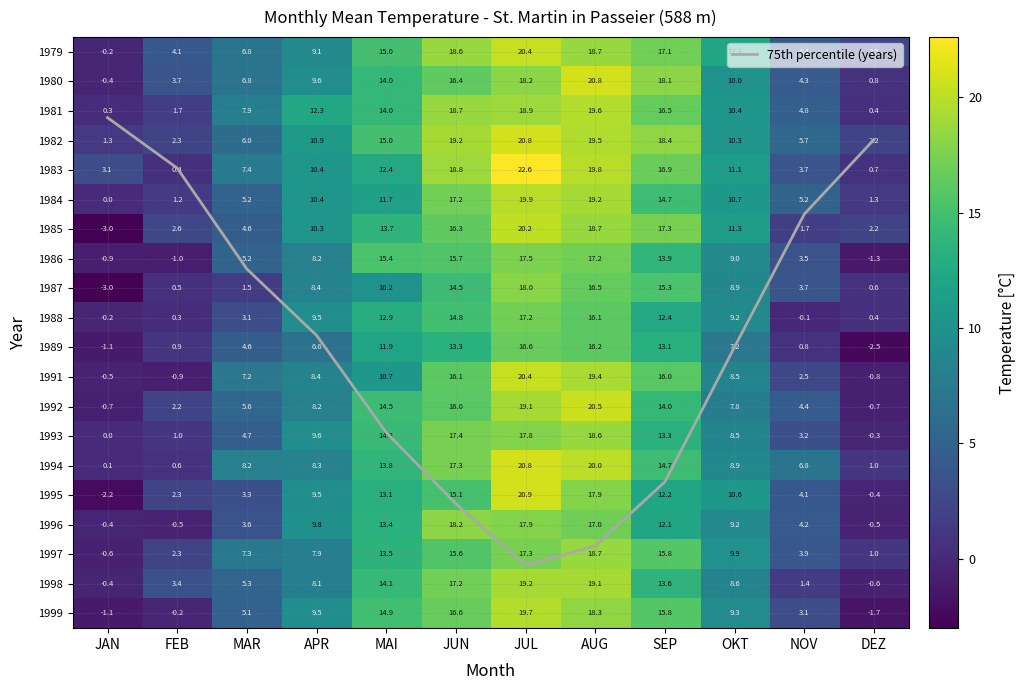

Rank the categories by 1986 value from lowest to highest.

DEZ, FEB, JAN, NOV, MAR, APR, OKT, SEP, MAI, JUN, AUG, JUL